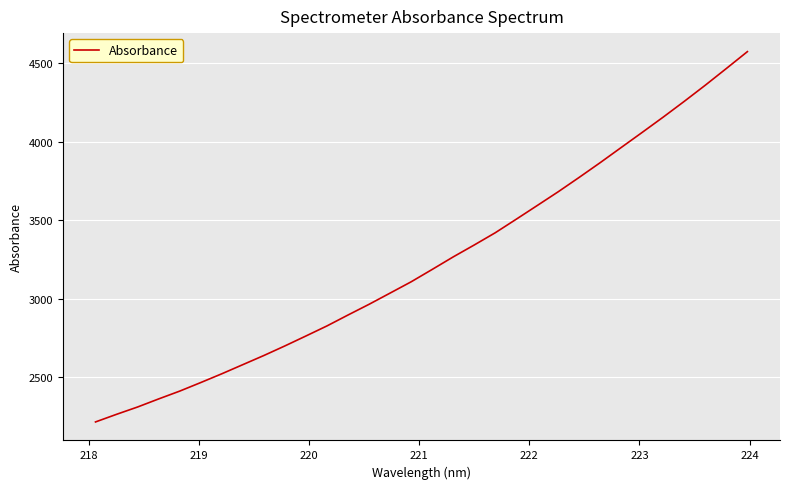

What is the minimum value shown in the chart?

2213.2